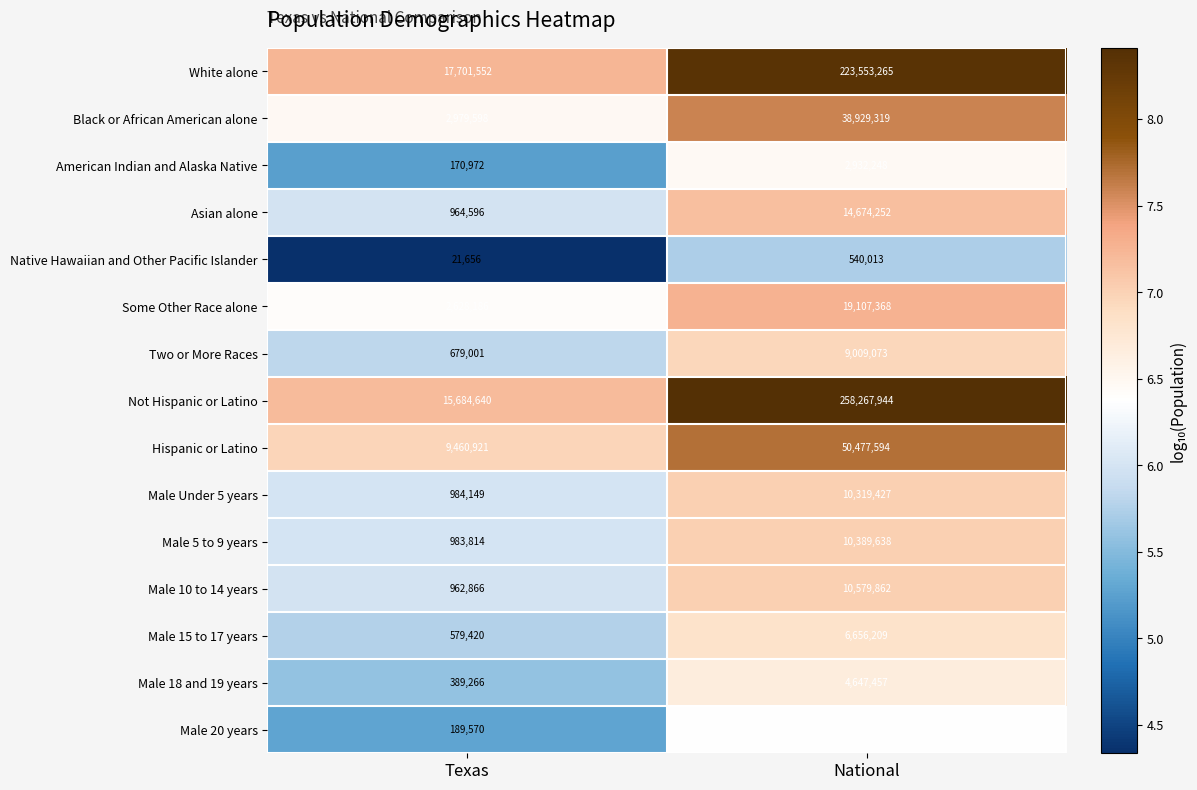

How many series are shown in this chart?

15